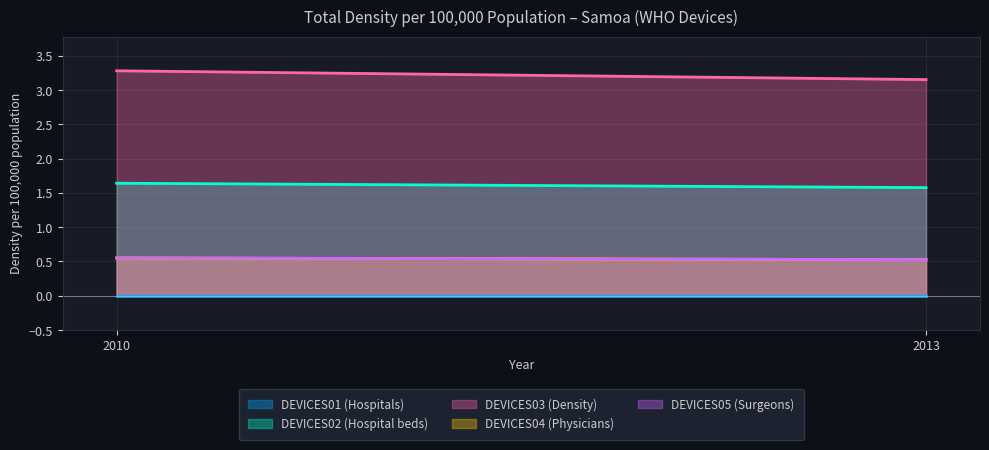

At which category does the chart reach its minimum across all series?

2010